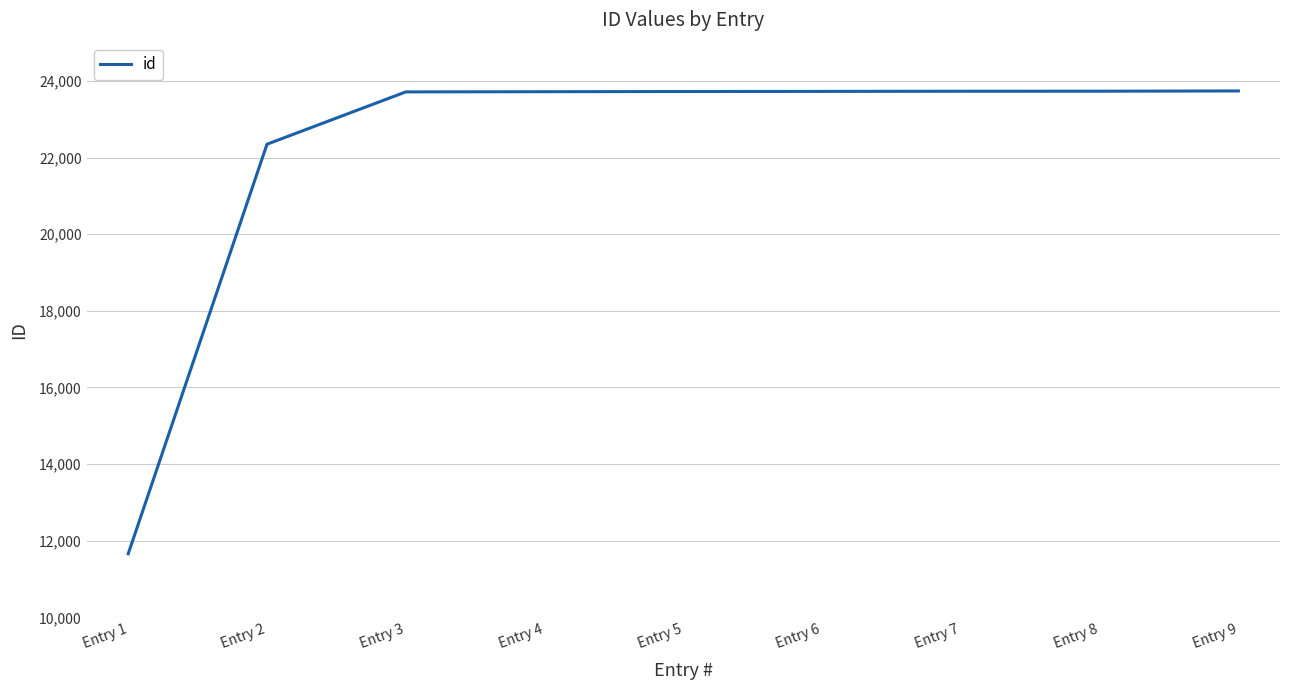

At which label is the value closest to 17700?

Entry 2